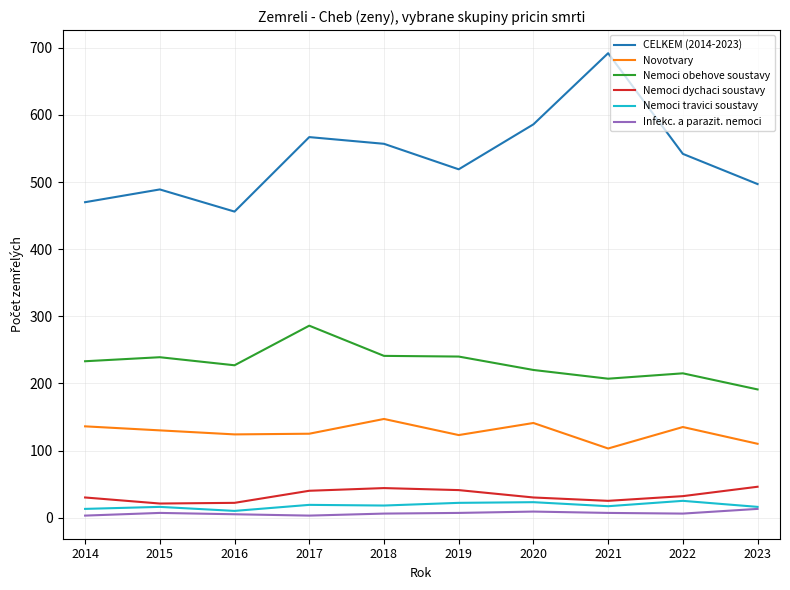

The Novotvary series shows 141 at 2020. True or false?

True